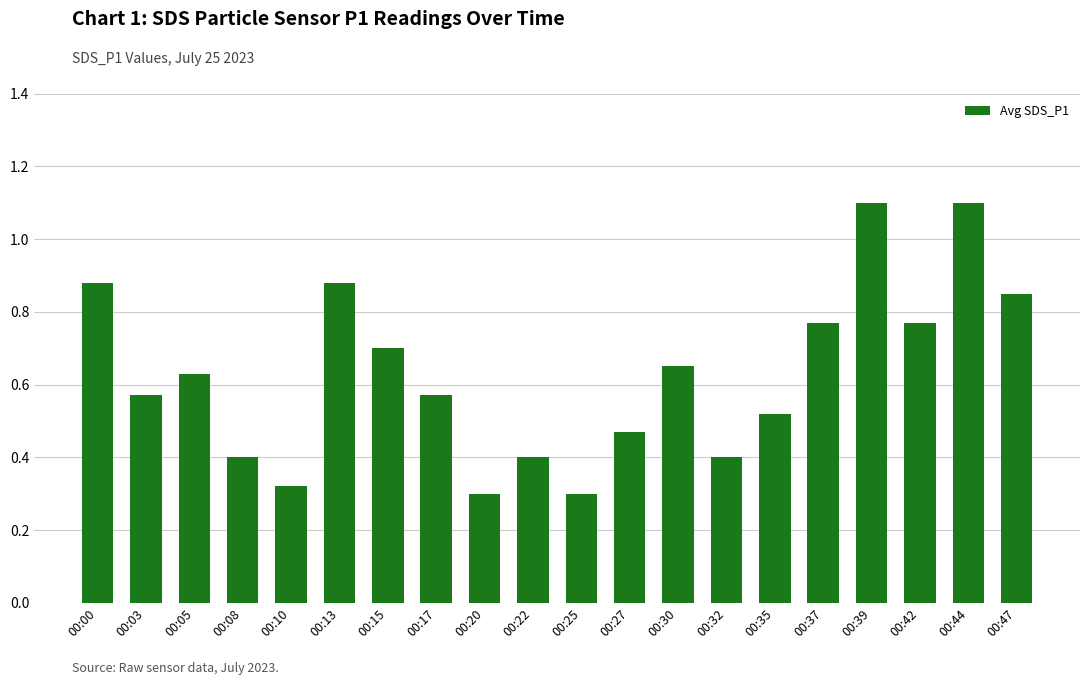

Count the values in the range 0 to 1.

18